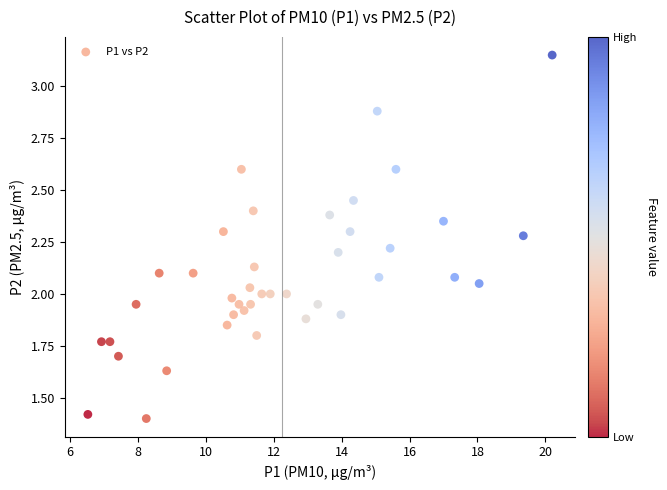

What is the range of X values (max minus min)?

13.7